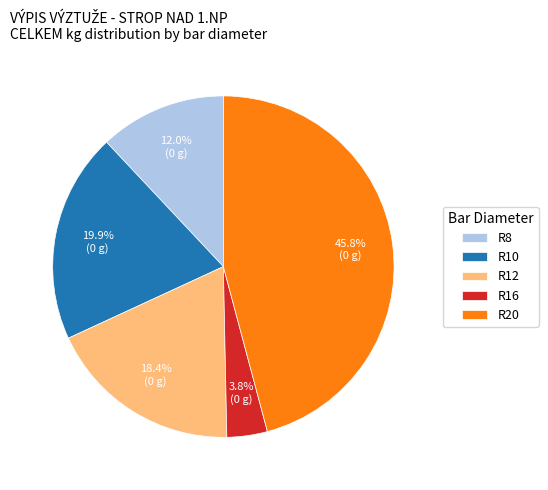

Count the number of slices in the pie.

5